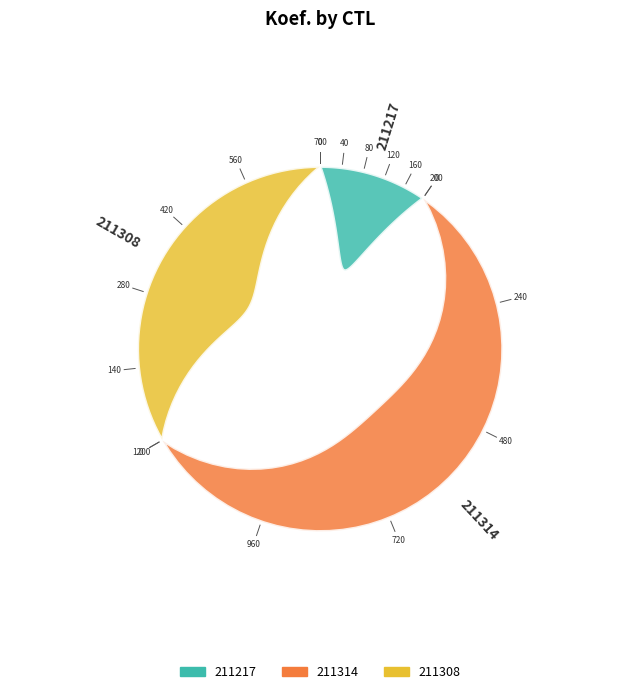

Is there a majority slice in this chart?

Yes